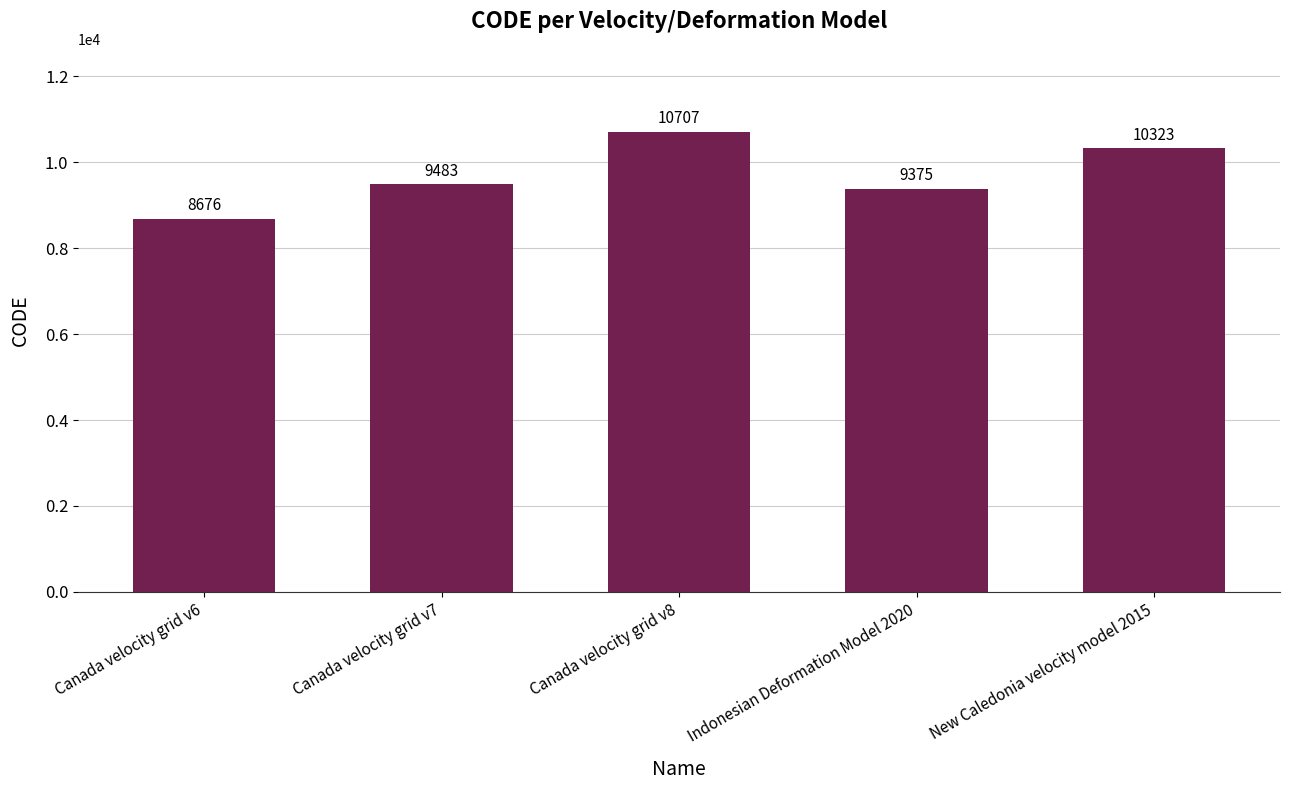

At which label is the value closest to 9691?

Canada velocity grid v7